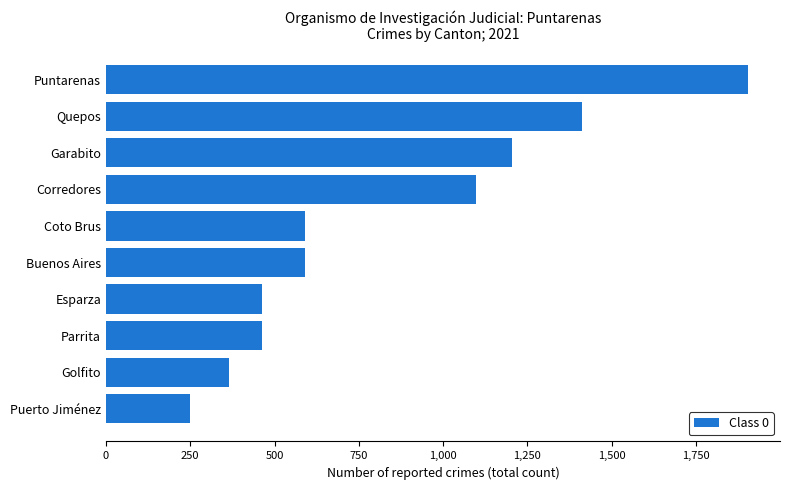

What is the sum of all values?

8334